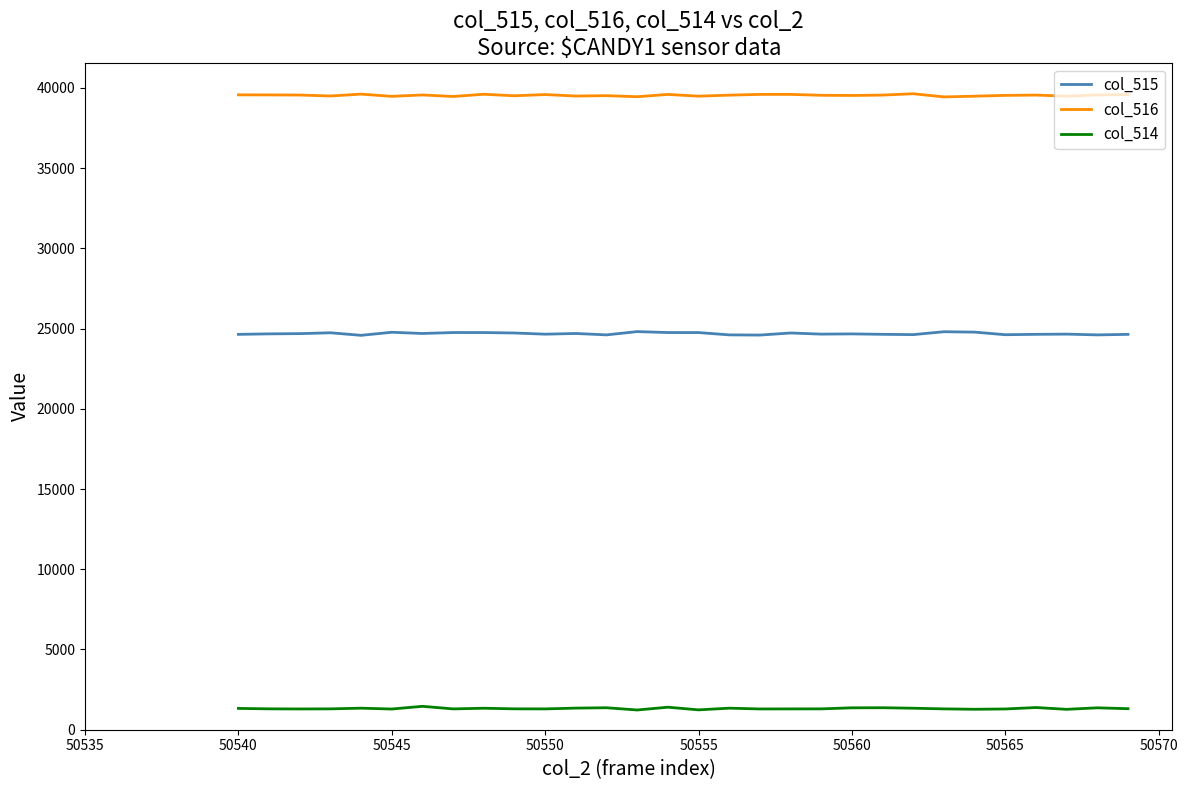

Which series has the largest total across all categories?

col_516